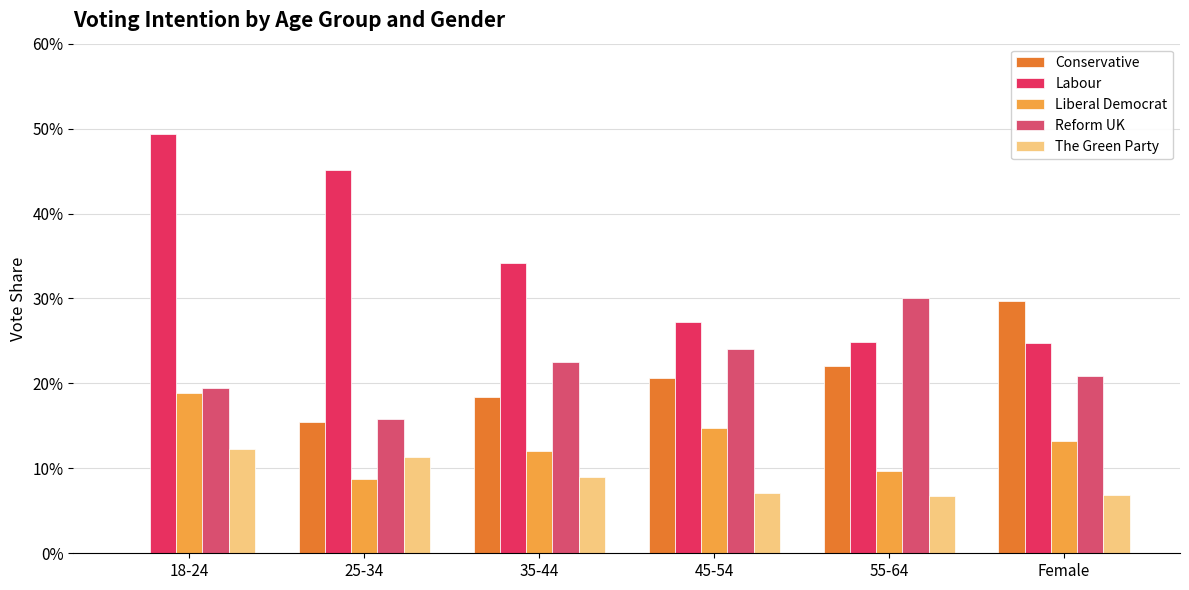

What are all the series names shown in the legend?

Conservative, Labour, Liberal Democrat, Reform UK, The Green Party